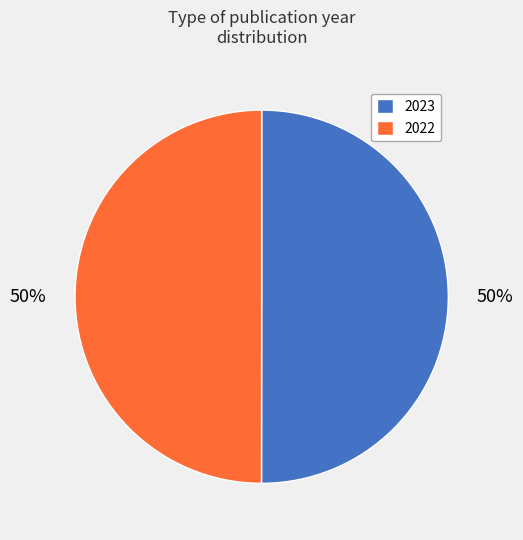

The 2023 slice represents 42% of the pie. True or false?

False